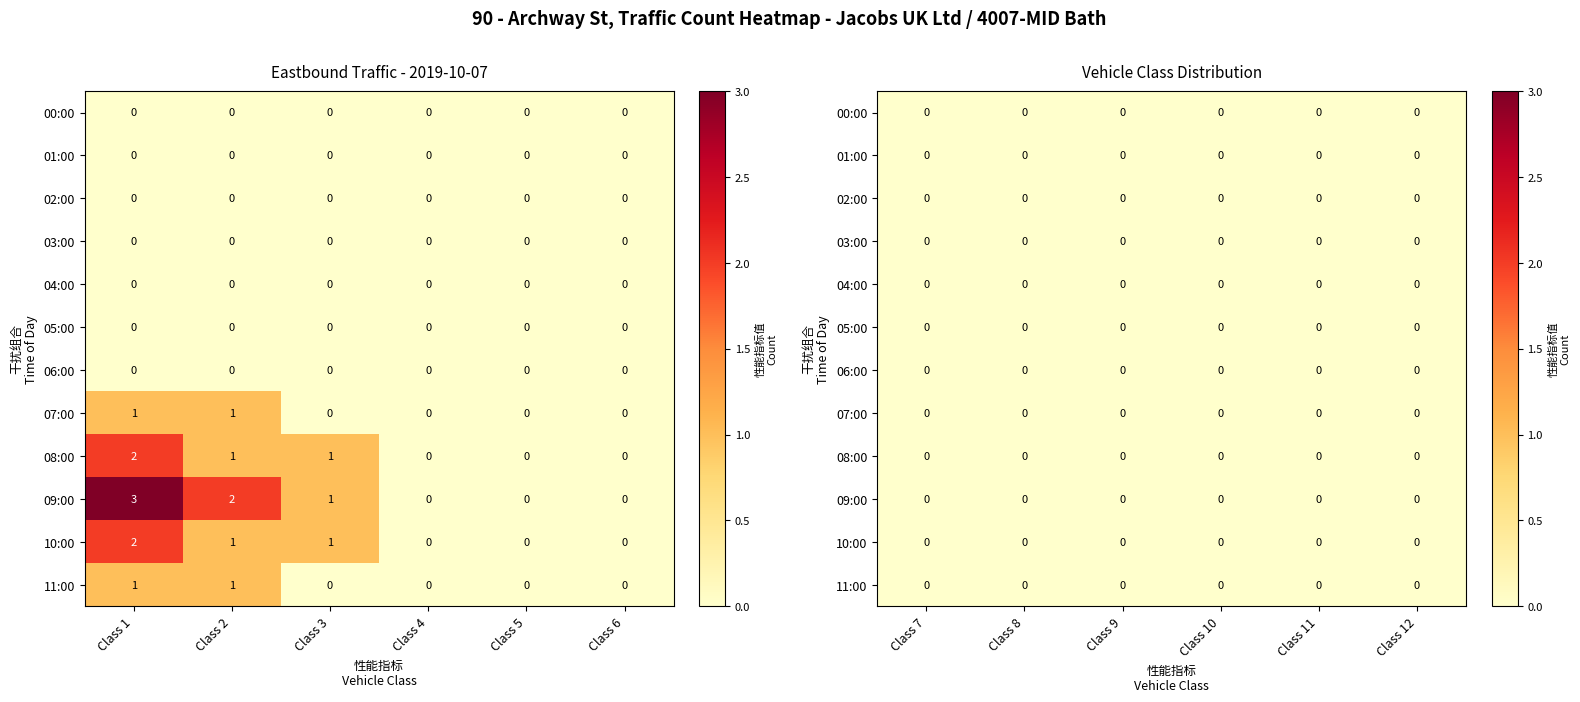

The value of 10:00 at 1 is 2. True or false?

False